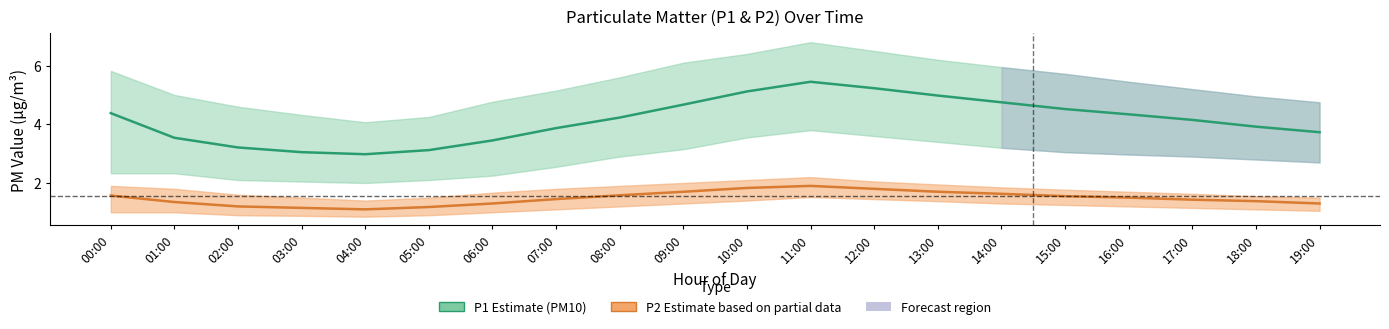

Is it true that P1 (PM10) equals 3.0 at 03:00?

True